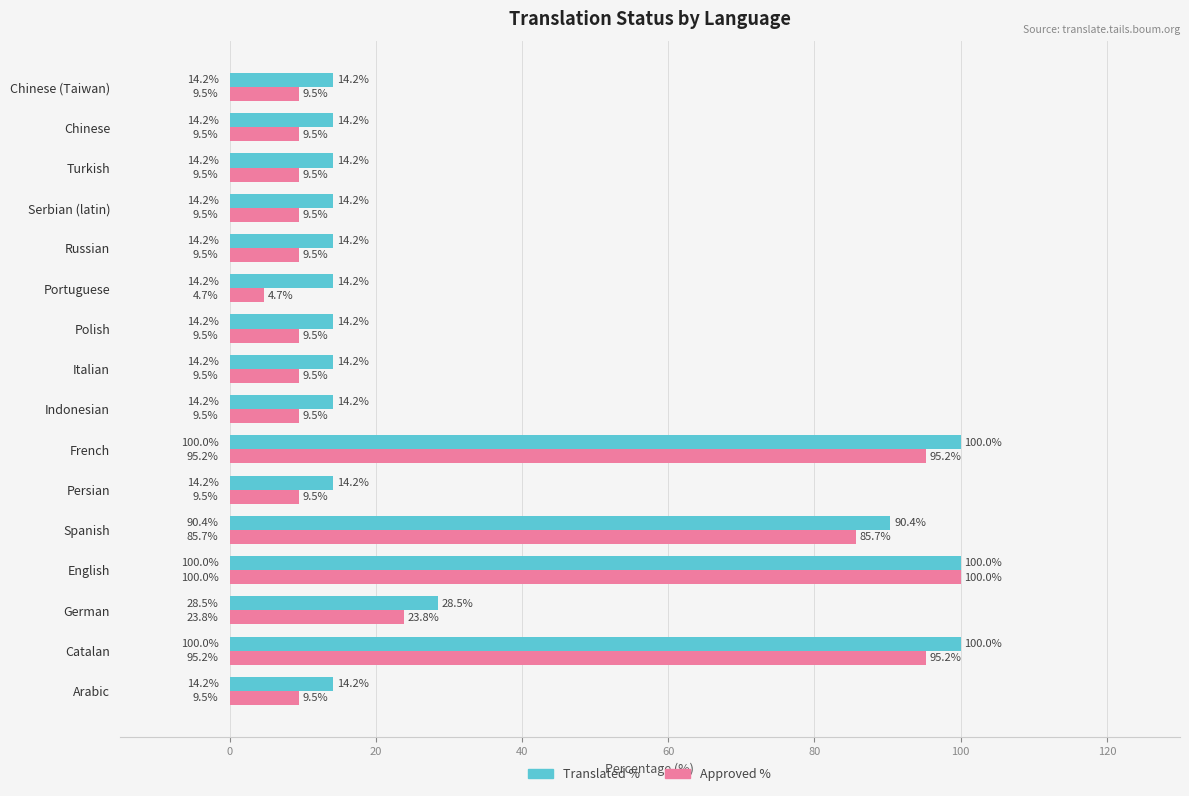

At which category is the sum across all series the highest?

English